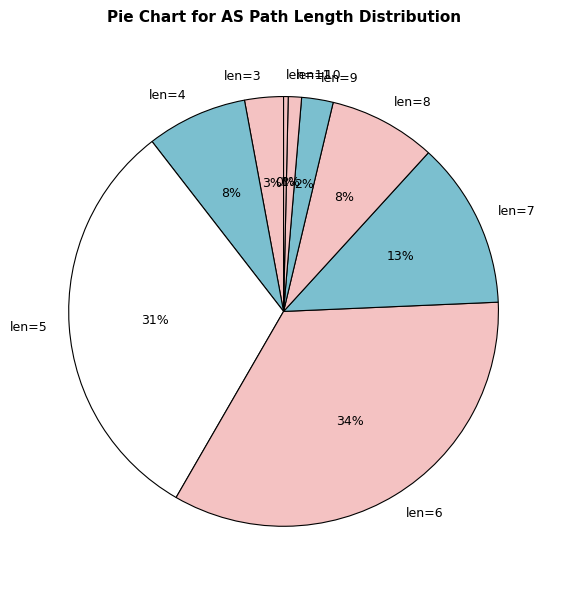

Does any single category account for the majority?

No